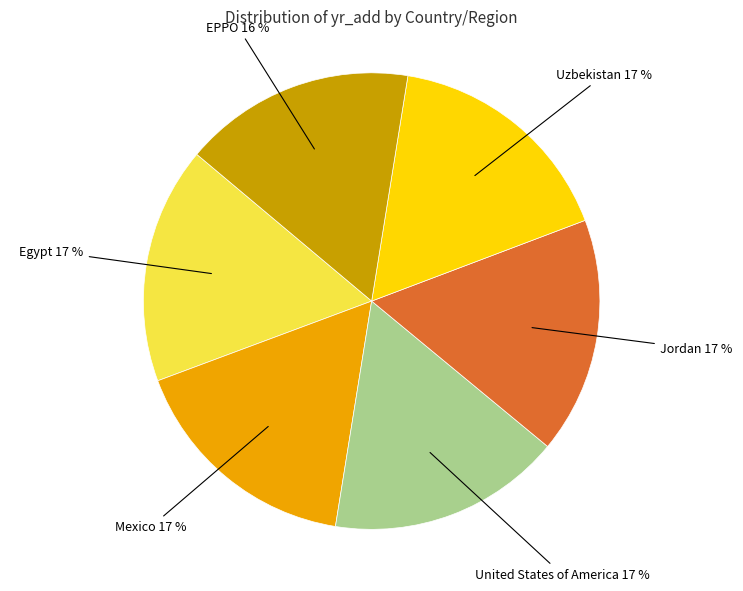

Do Mexico and EPPO together represent more than half of the pie?

No